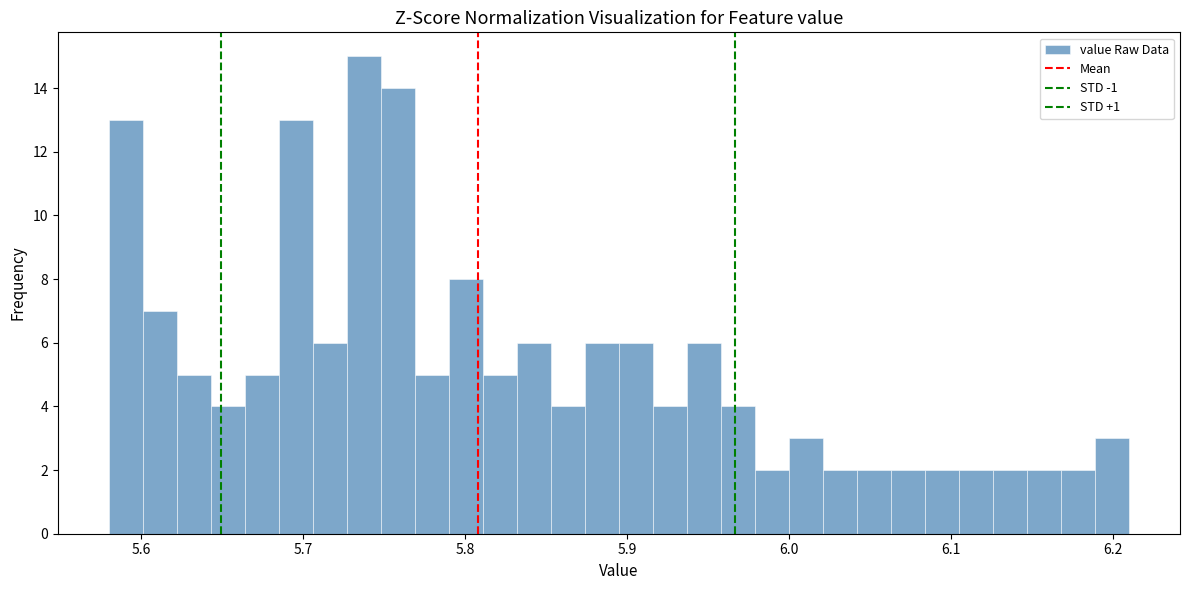

Read against the x-axis, roughly where is the centre of the tallest bar?

5.74